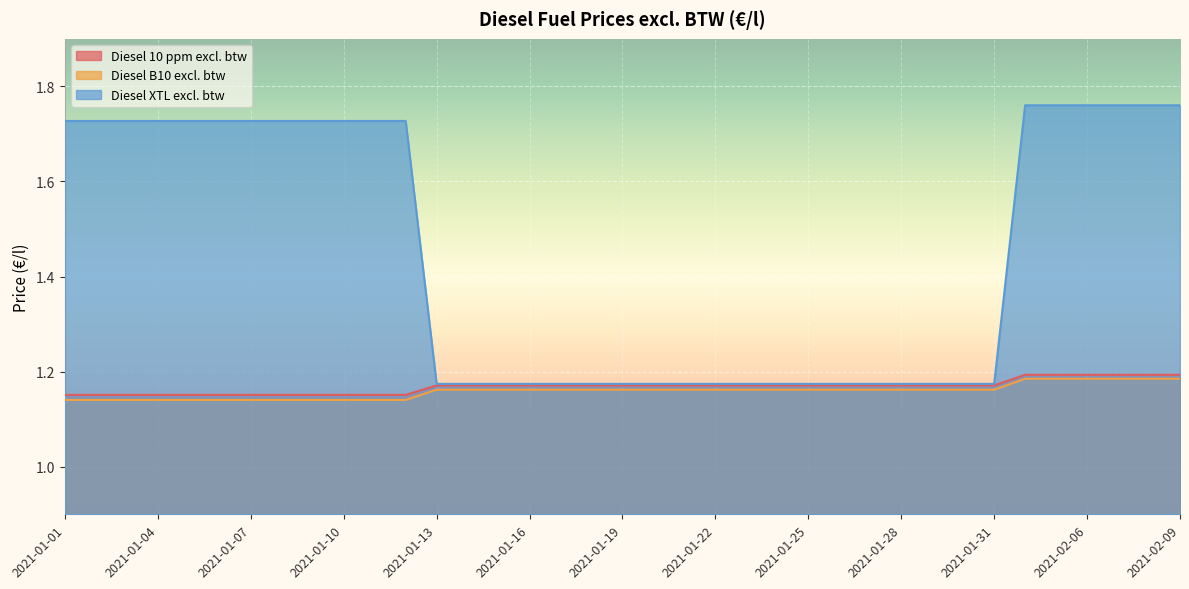

What is the maximum value shown in the chart?

1.8